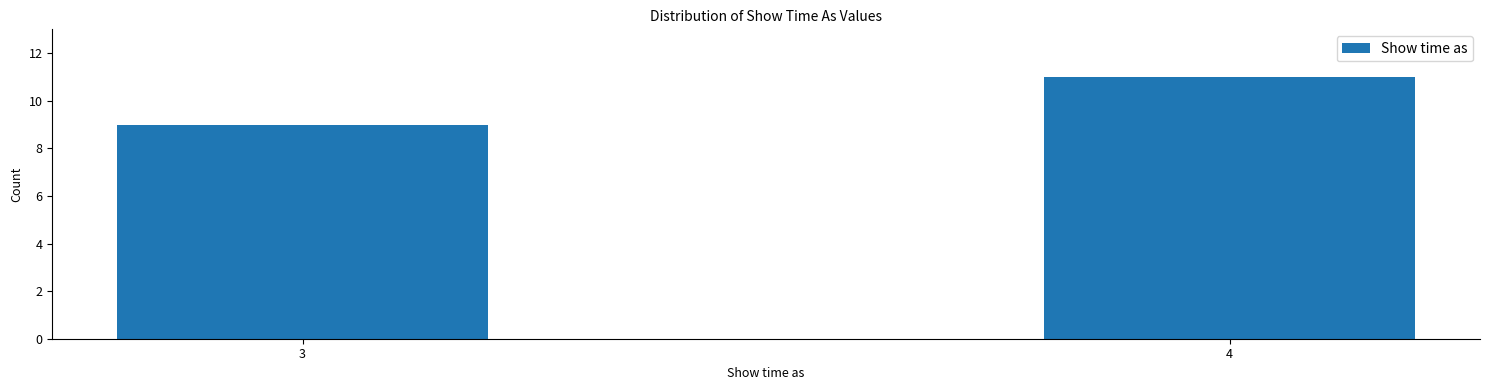

Reading left to right, extract all data points from this chart.

9	11